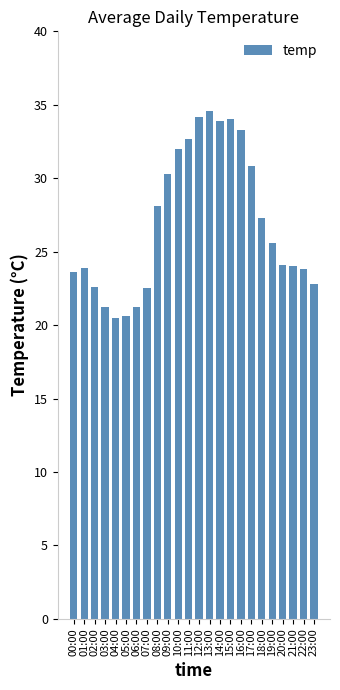

What value does the data have at 07:00?

22.5